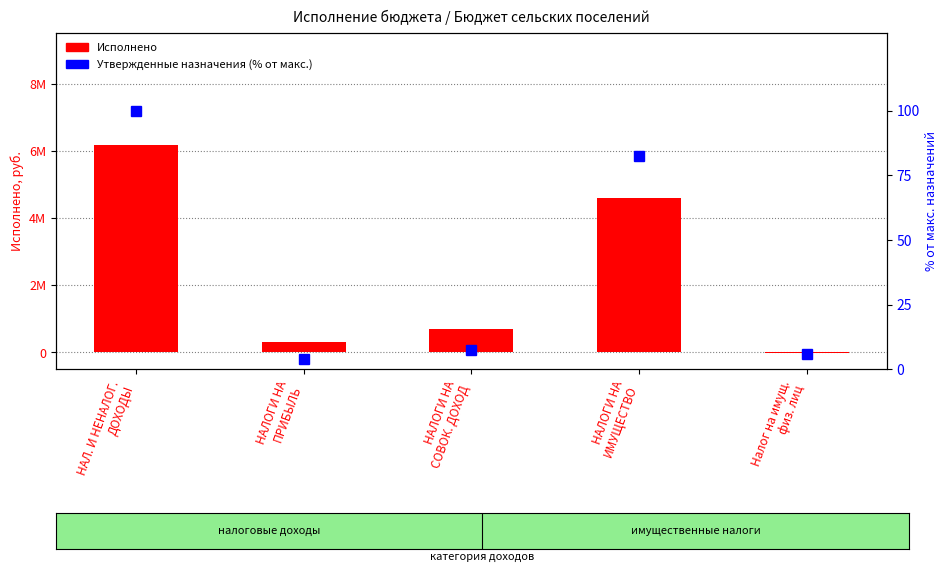

Rank the series by their maximum value, from highest to lowest.

Исполнено, Утвержденные назначения (% от макс.)